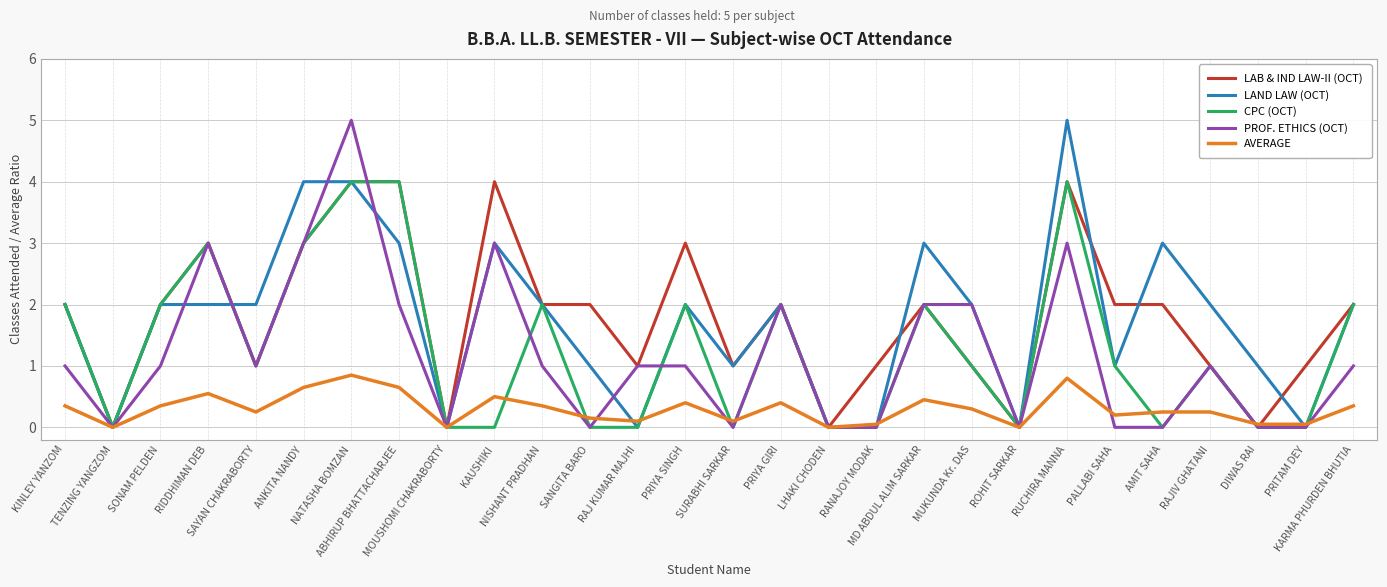

What are all the series names shown in the legend?

LAB & IND LAW-II (OCT), LAND LAW (OCT), CPC (OCT), PROF. ETHICS (OCT), AVERAGE